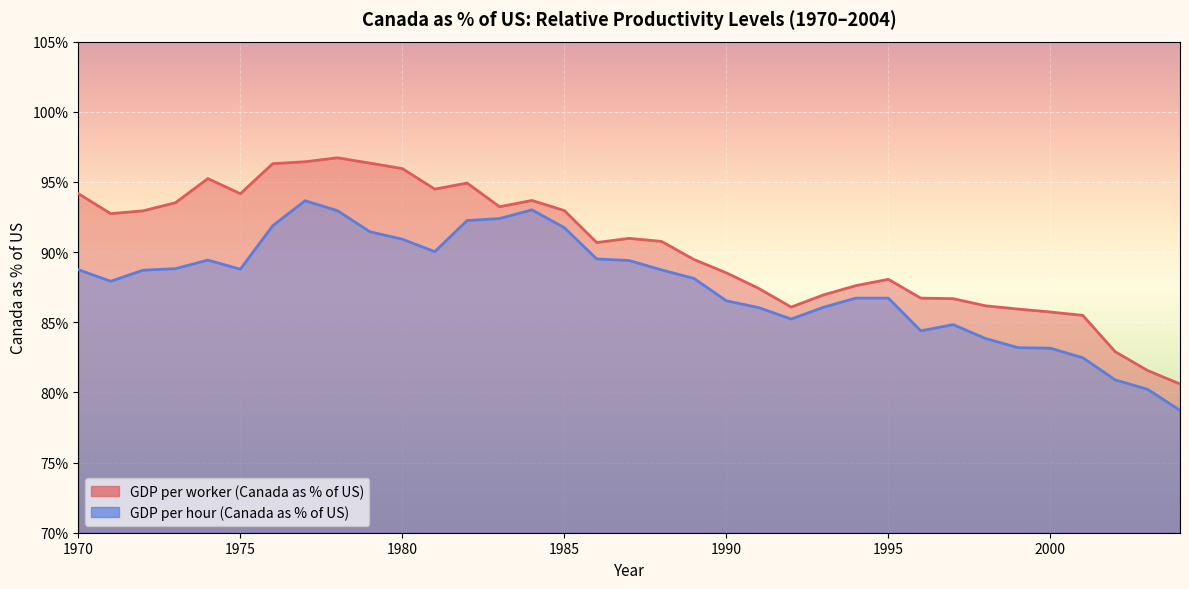

What is the highest value of the GDP per worker (Canada as % of US) series?

96.7